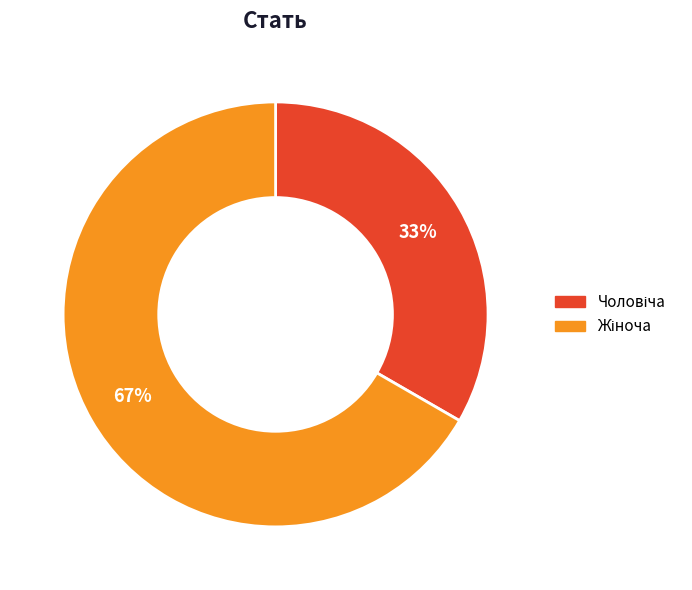

To the nearest percent, what is the average slice percentage?

50%